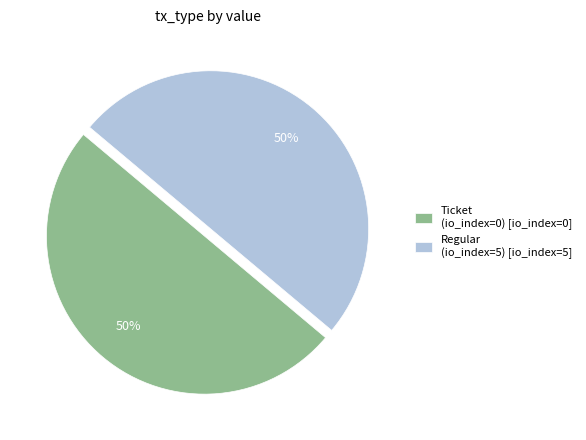

To the nearest percent, what percentage of the pie is Ticket (io_index=0) [io_index=0]?

50%